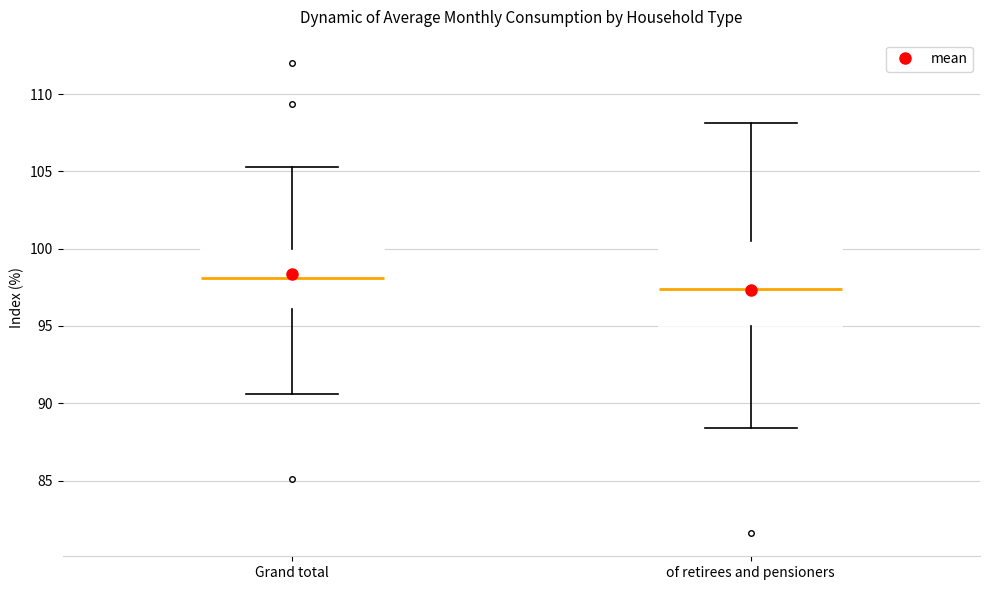

Where does the lower whisker of the box for Grand total end on the y-axis? The values are not printed on the chart, so give them approximately, as read against the axis.

90.5